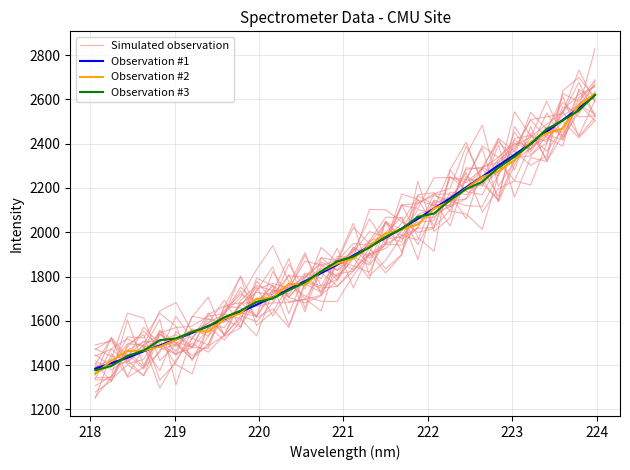

List the series in order of their peak value, highest first.

Simulated observation, Observation #2, Observation #1, Observation #3